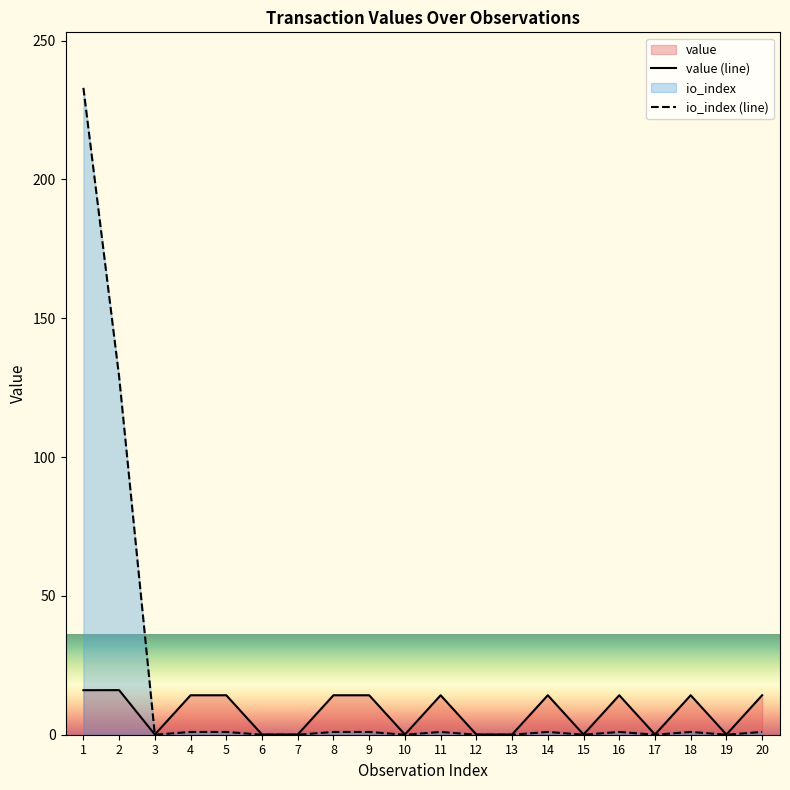

True or false: io_index (line) has a value of 147.2 at 3.

False